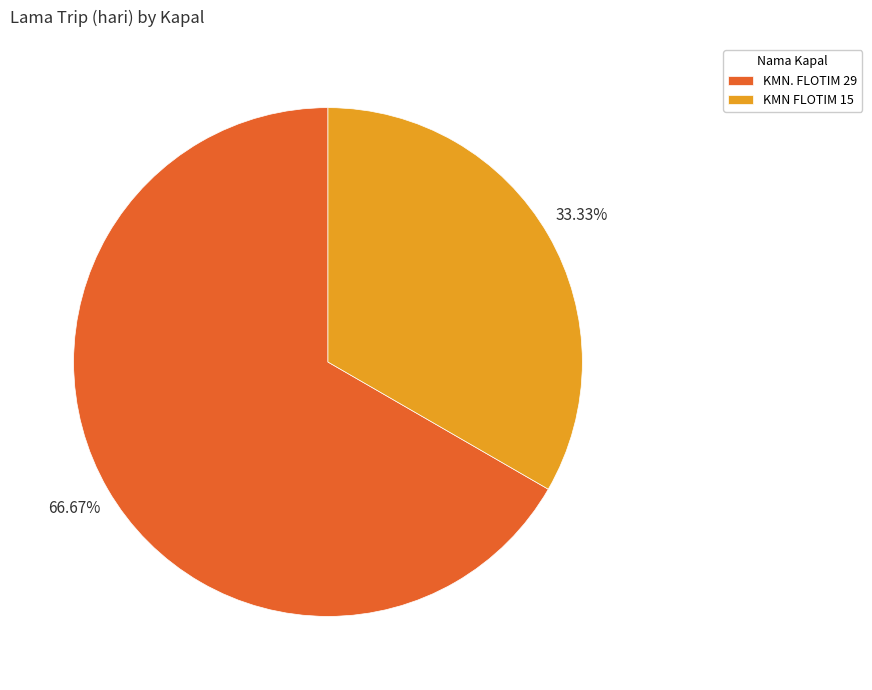

Combined, what portion of the pie is KMN. FLOTIM 29 and KMN FLOTIM 15?

100.0%